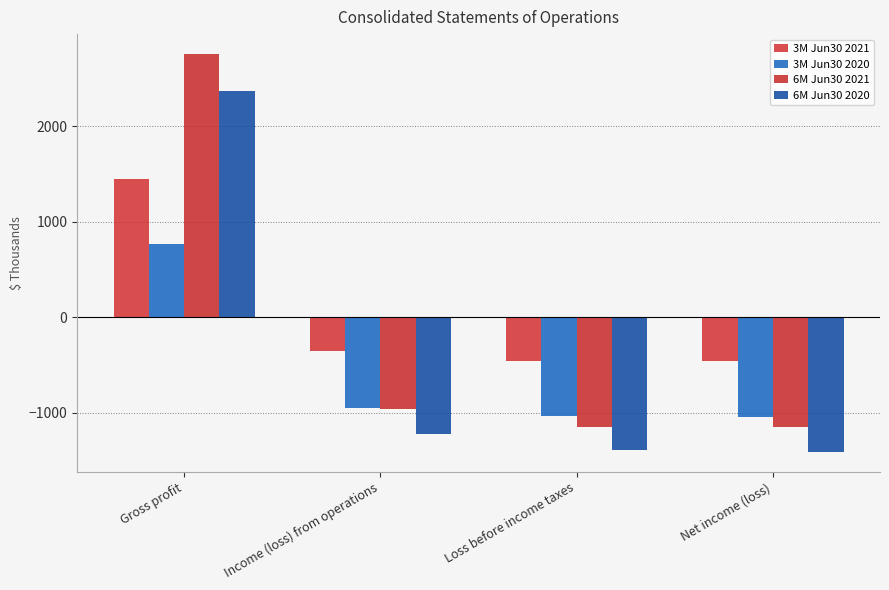

Which series has the largest range (max minus min)?

6M Jun30 2021